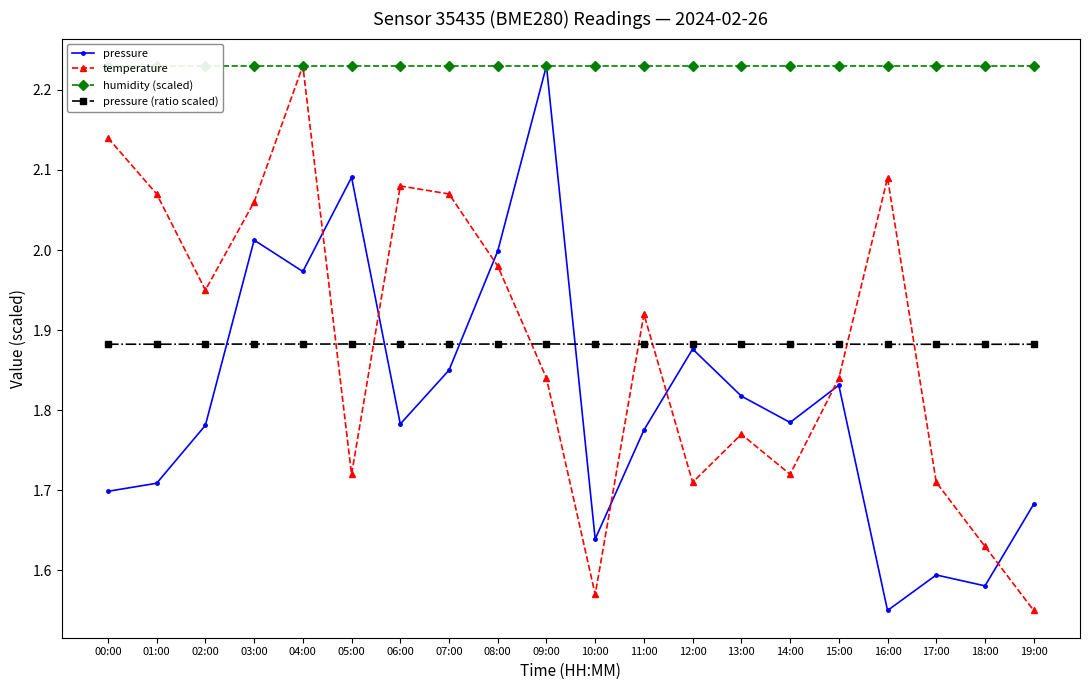

What is the total value across all series at 15:00?

7.8